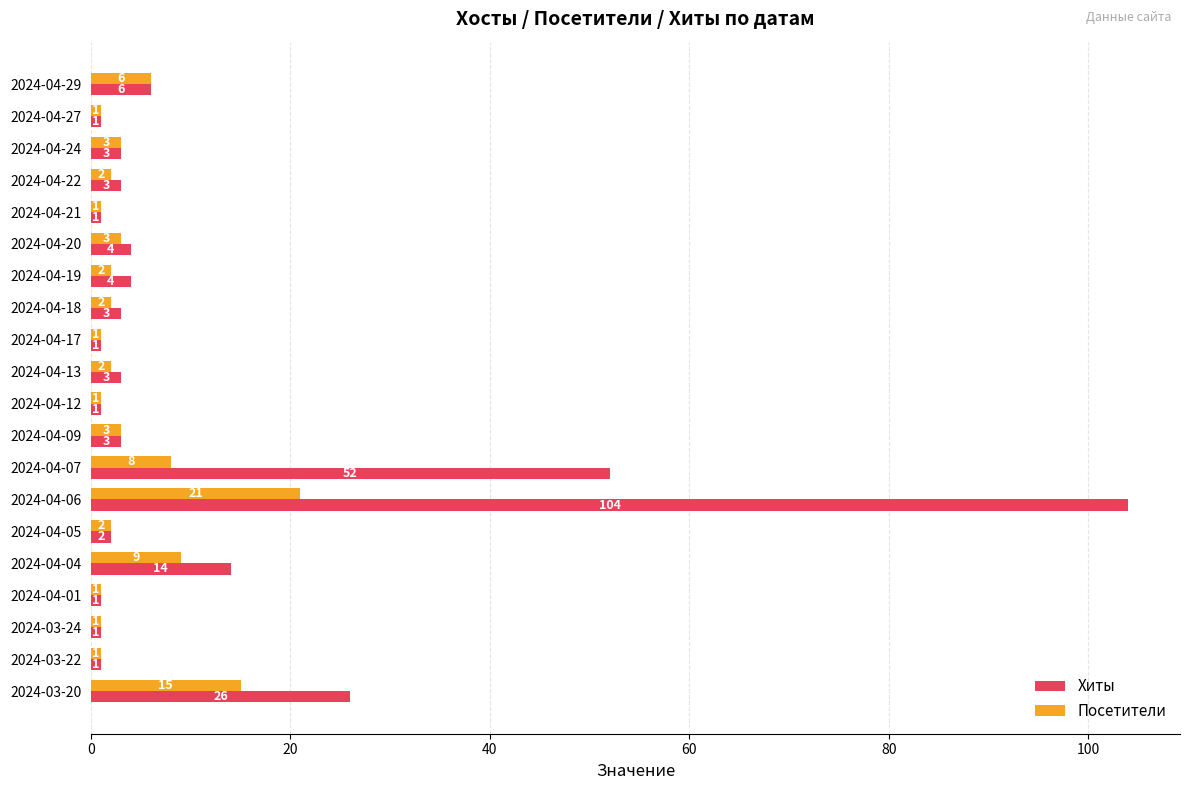

Which series has the widest spread of values?

Хиты